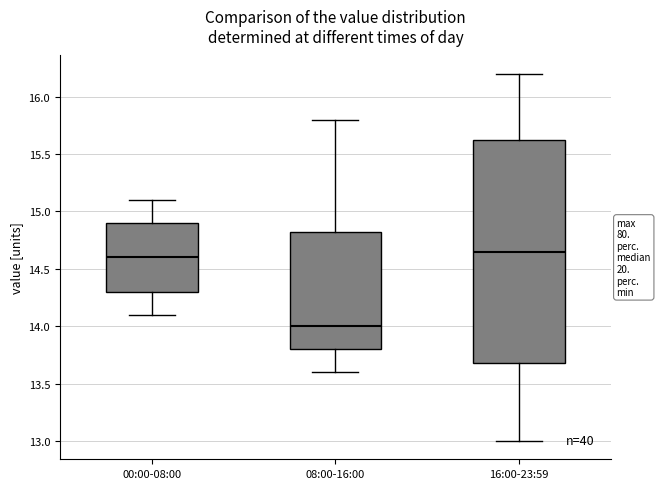

Which box is the tallest, from its lower edge to its upper edge?

16:00-23:59